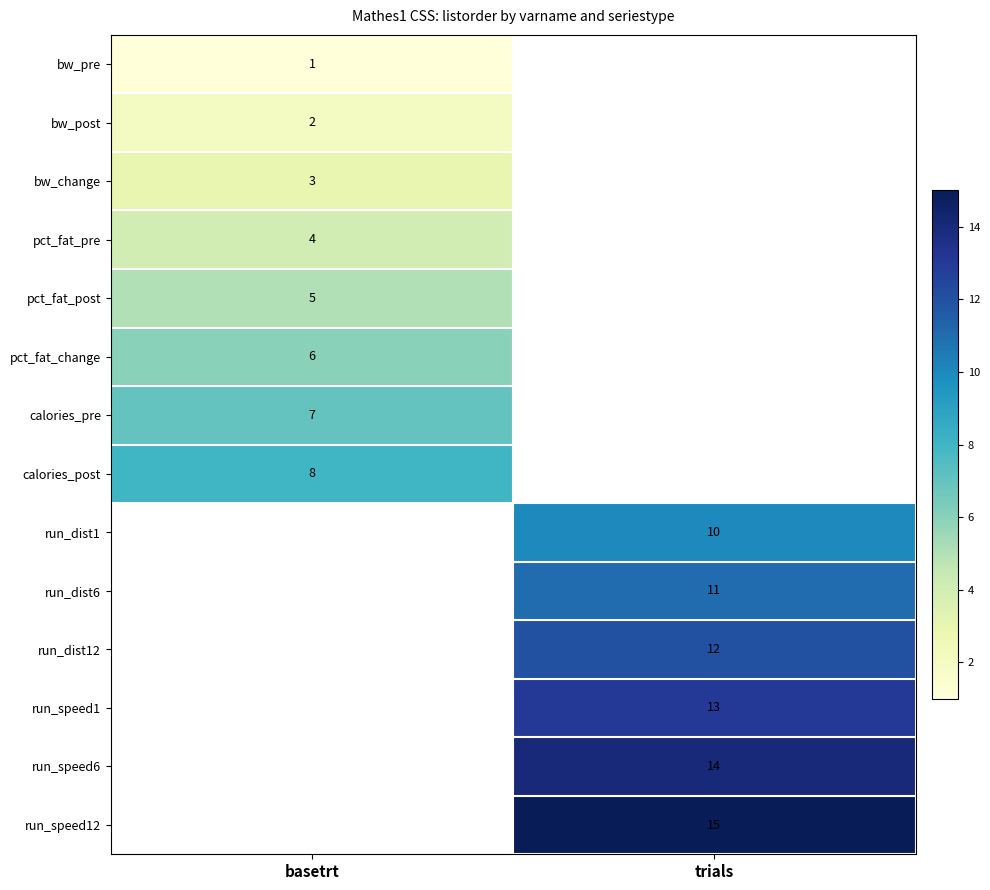

The value of run_dist1 at trials is 4. True or false?

False